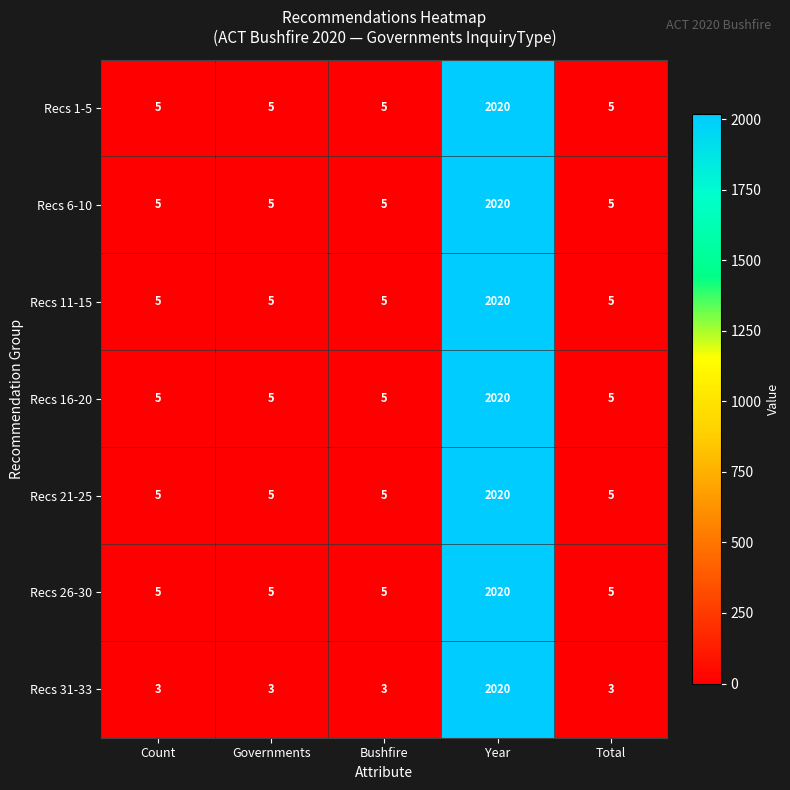

What value does the Recs 31-33 series have at Year?

2020